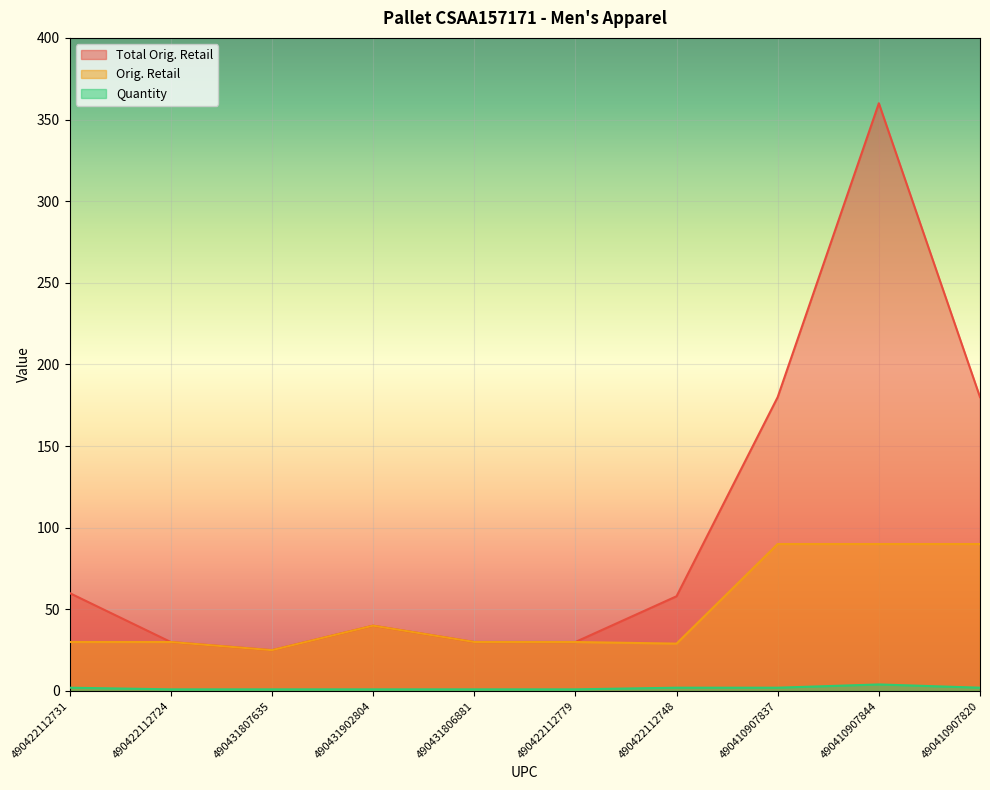

Reading left to right, what are all the values shown in this chart?

Total Orig. Retail: 490422112731=60.0	490422112724=30.0	490431807635=25.0	490431902804=40.0	490431806881=30.0	490422112779=30.0	490422112748=58.0	490410907837=180.0	490410907844=360.0	490410907820=180.0
Orig. Retail: 490422112731=30.0	490422112724=30.0	490431807635=25.0	490431902804=40.0	490431806881=30.0	490422112779=30.0	490422112748=29.0	490410907837=90.0	490410907844=90.0	490410907820=90.0
Quantity: 490422112731=2.0	490422112724=1.0	490431807635=1.0	490431902804=1.0	490431806881=1.0	490422112779=1.0	490422112748=2.0	490410907837=2.0	490410907844=4.0	490410907820=2.0